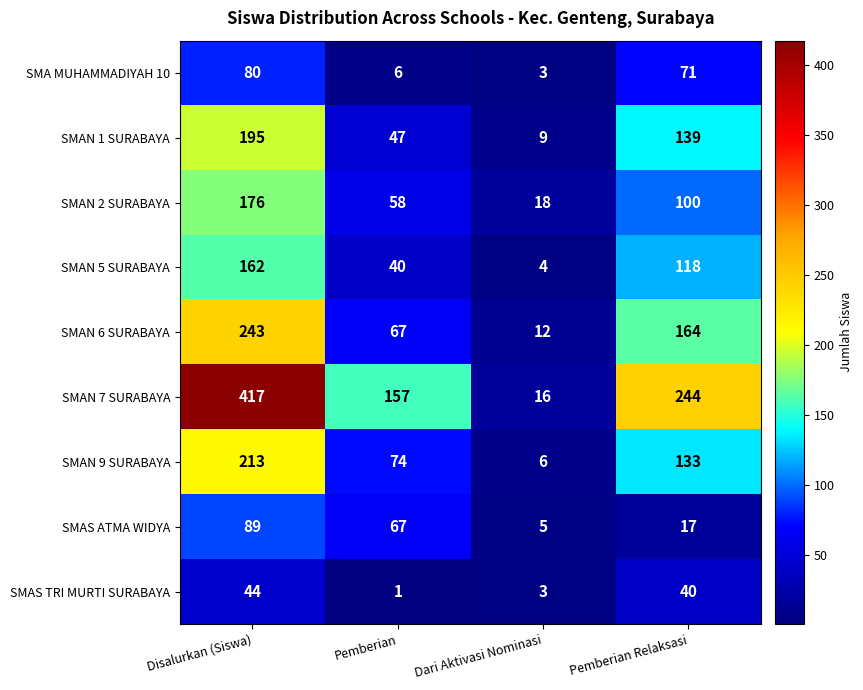

What is the difference between the maximum and minimum values in the SMAS ATMA WIDYA series?

84